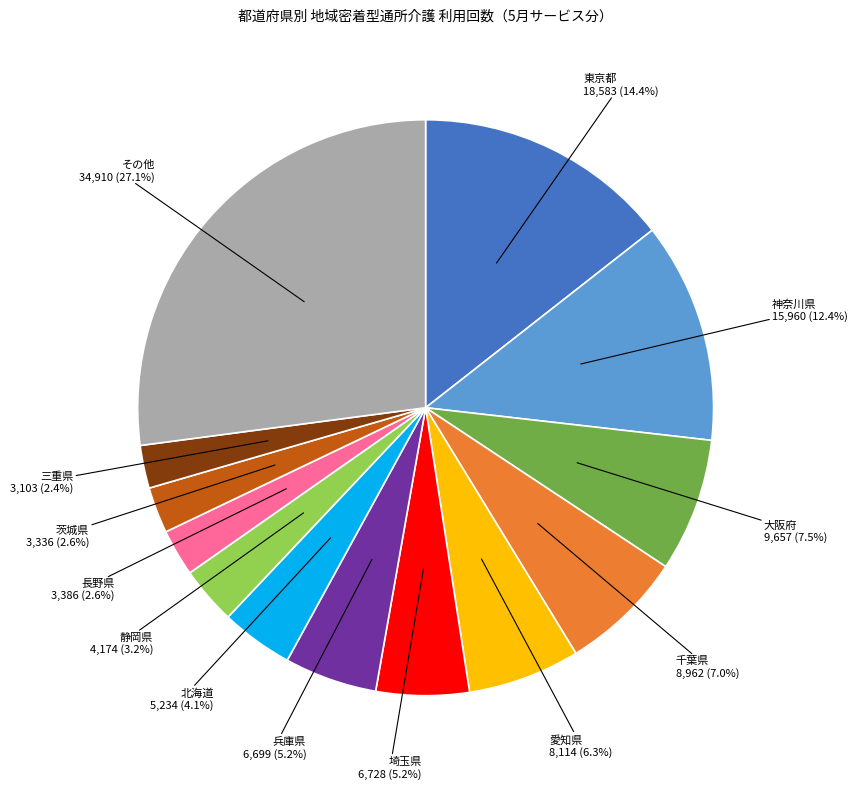

Does any single category account for the majority?

No